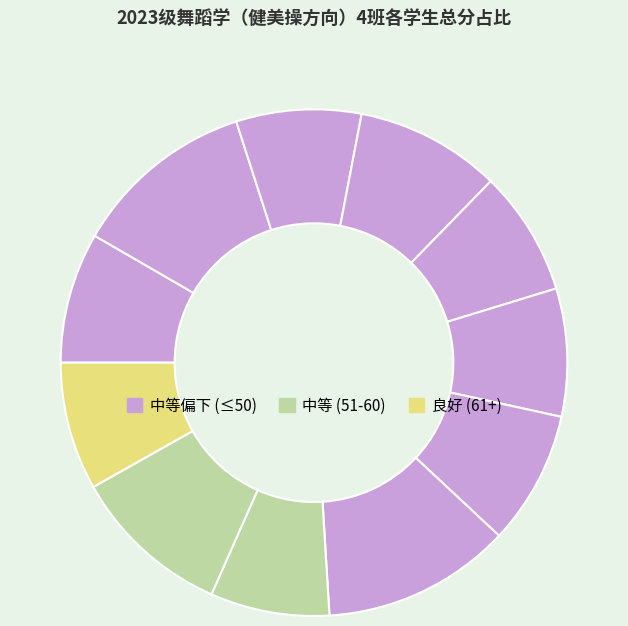

Count the number of slices in the pie.

11